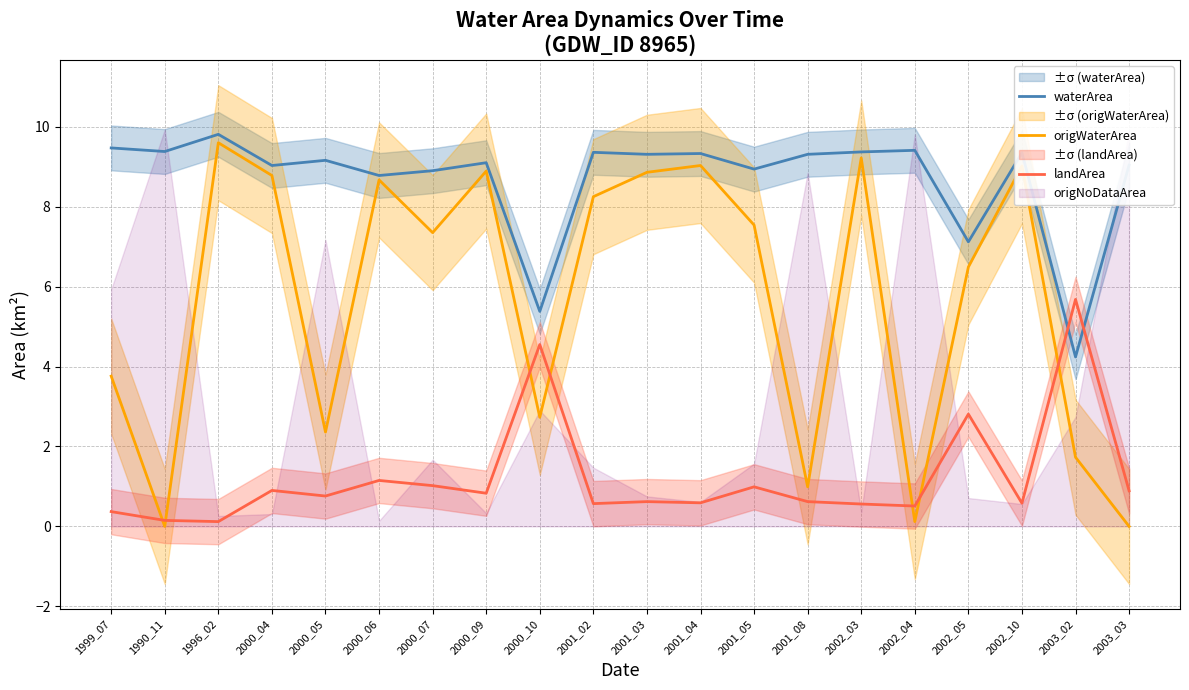

Which category has the lowest value in the landArea series?

1996_02